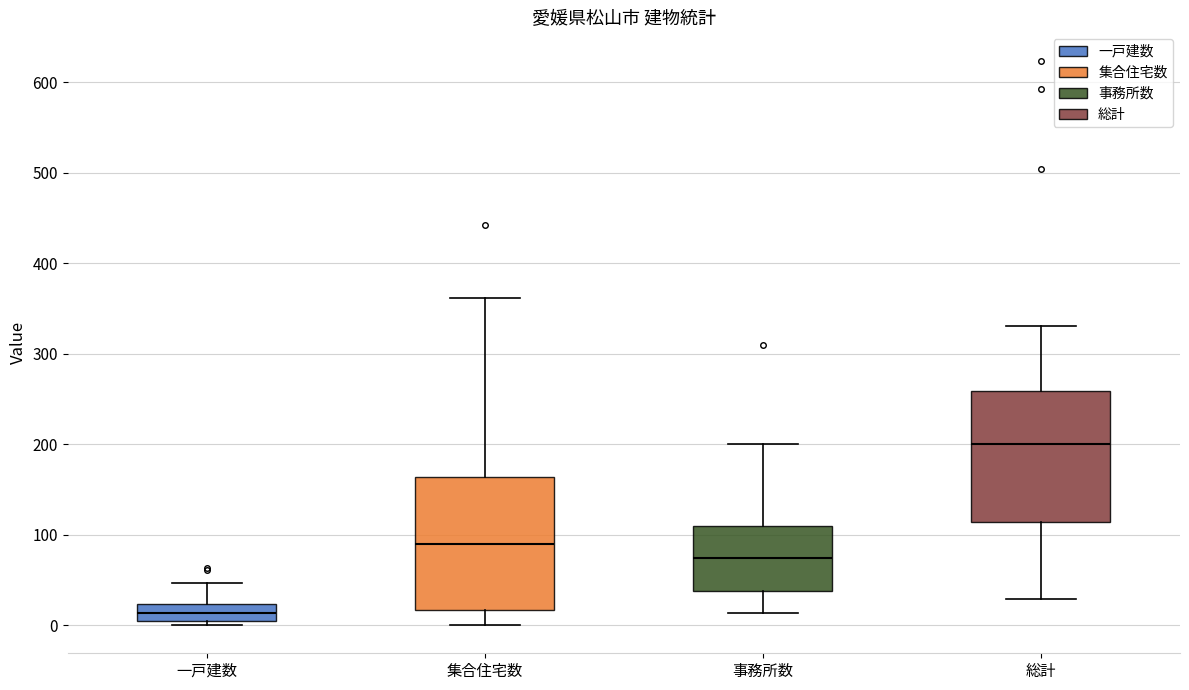

Which box's median line is the highest?

総計